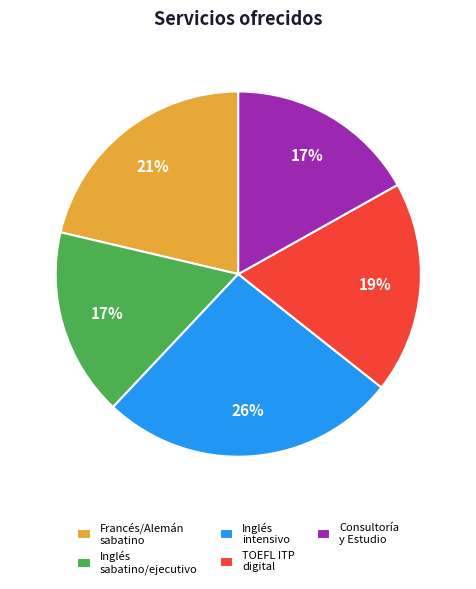

To the nearest percent, what is the average slice percentage?

20%